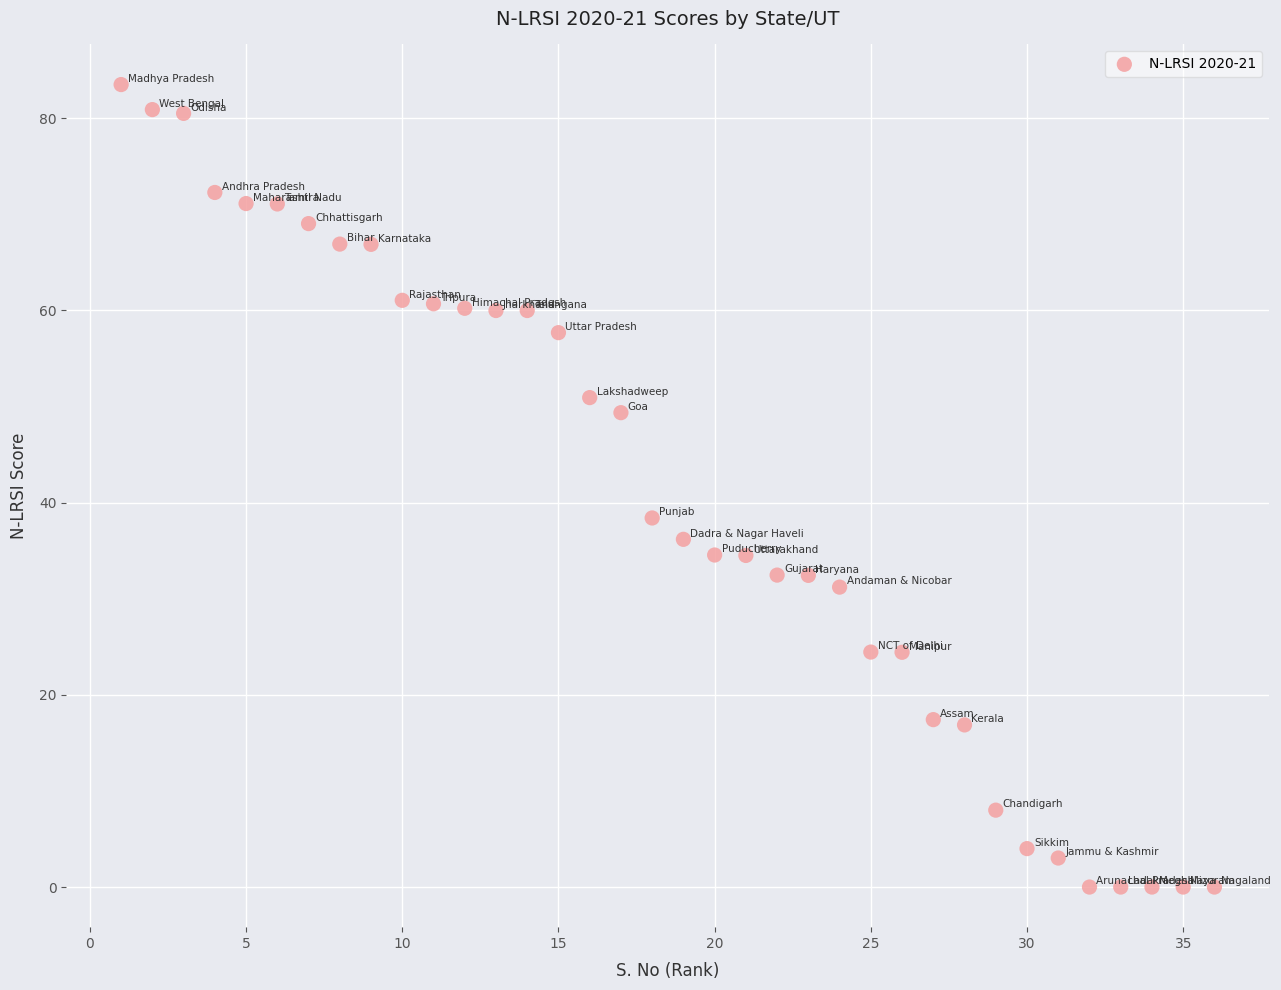

What is the range of Y values (max minus min)?

83.5